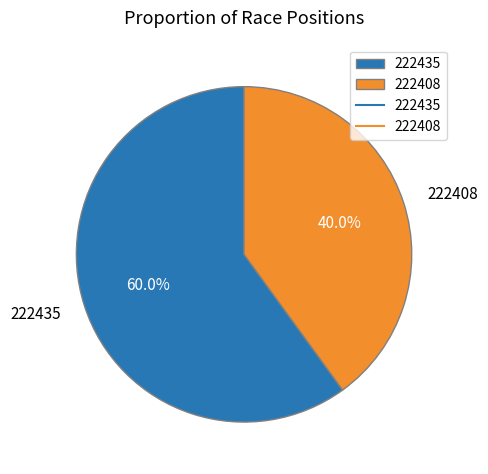

The 222408 slice represents 27% of the pie. True or false?

False